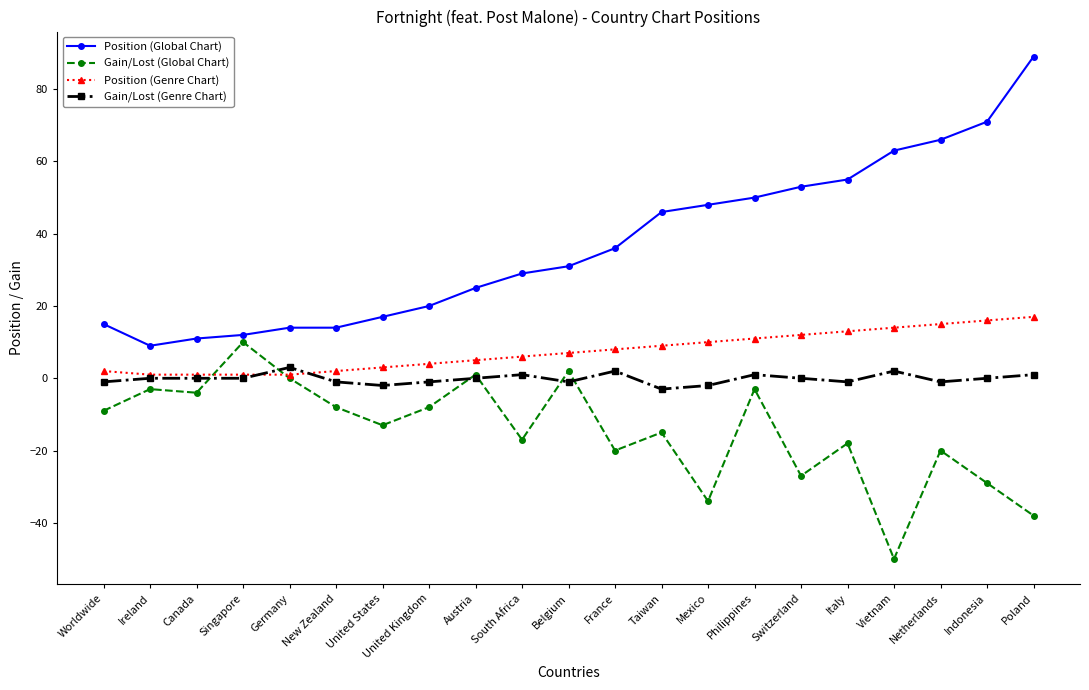

Does the chart display data point markers on the line(s)?

Yes